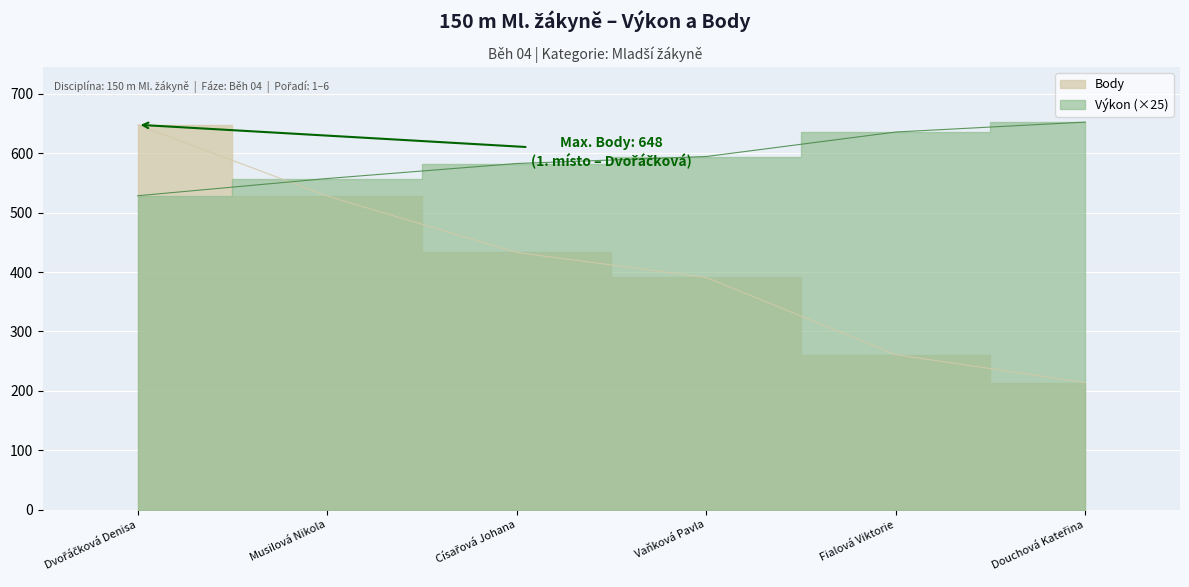

Reading left to right, what are all the values shown in this chart?

Výkon: 528.5	557.5	582.8	594.5	635.8	652.5
Body: 648.0	528.0	433.0	391.0	261.0	214.0